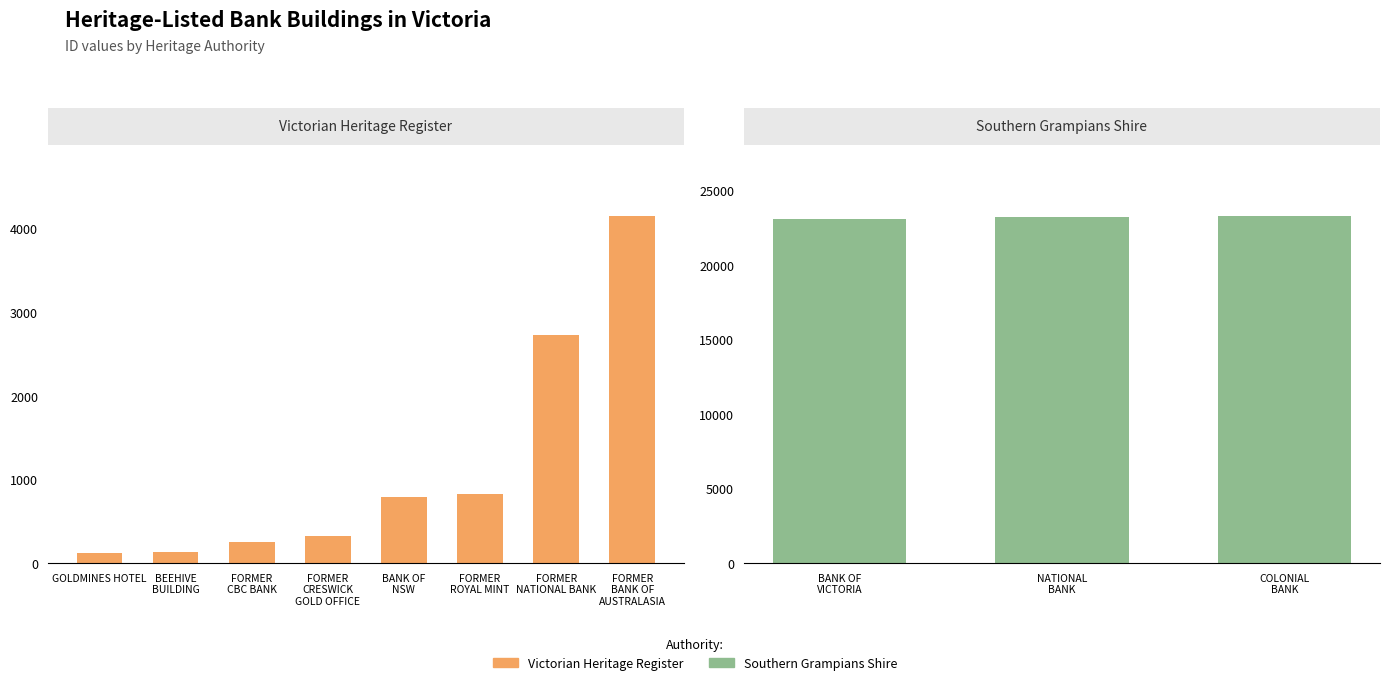

What is the average value?

1168